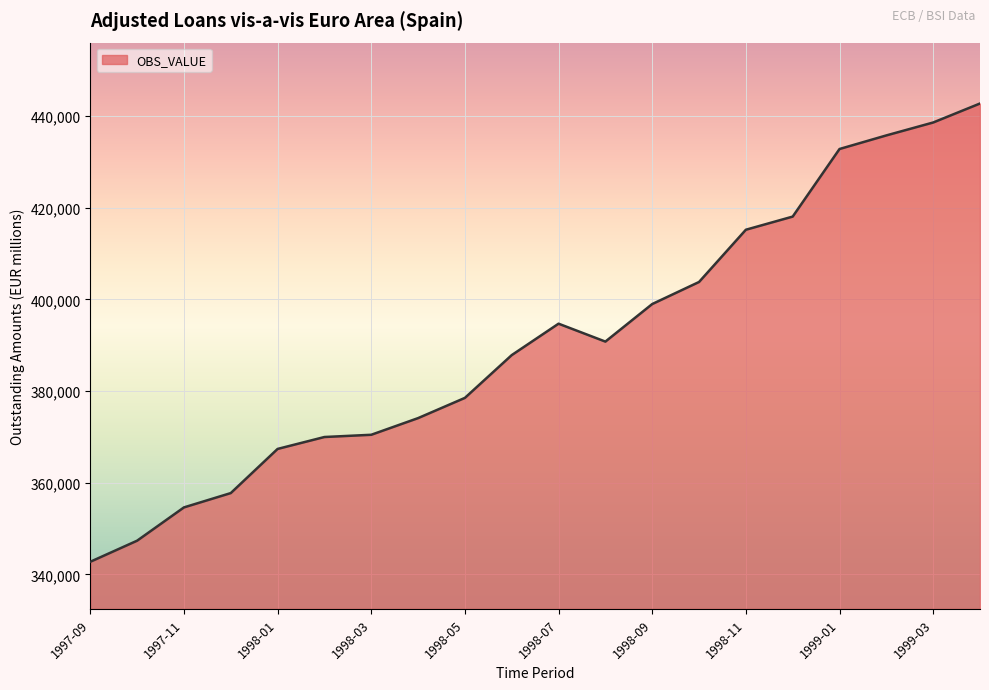

How many series are shown in this chart?

1